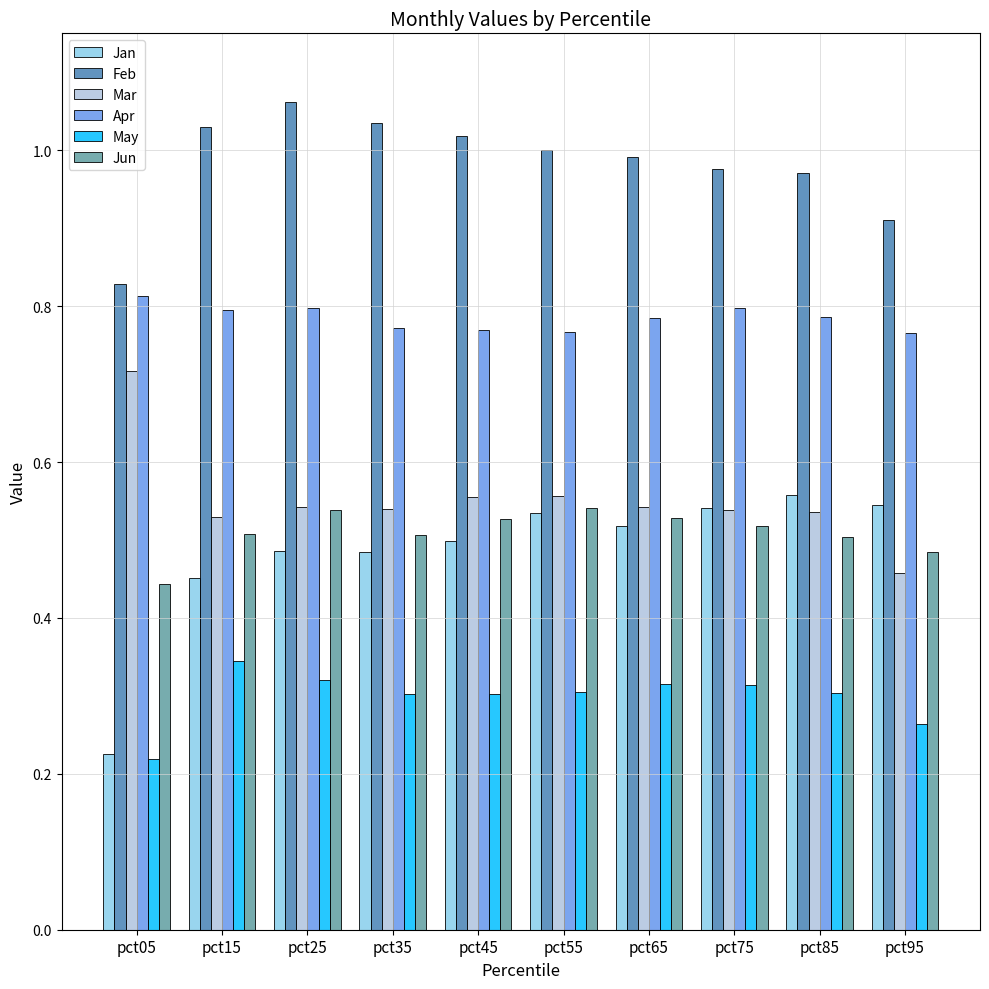

How many Apr values are between 0 and 1?

10